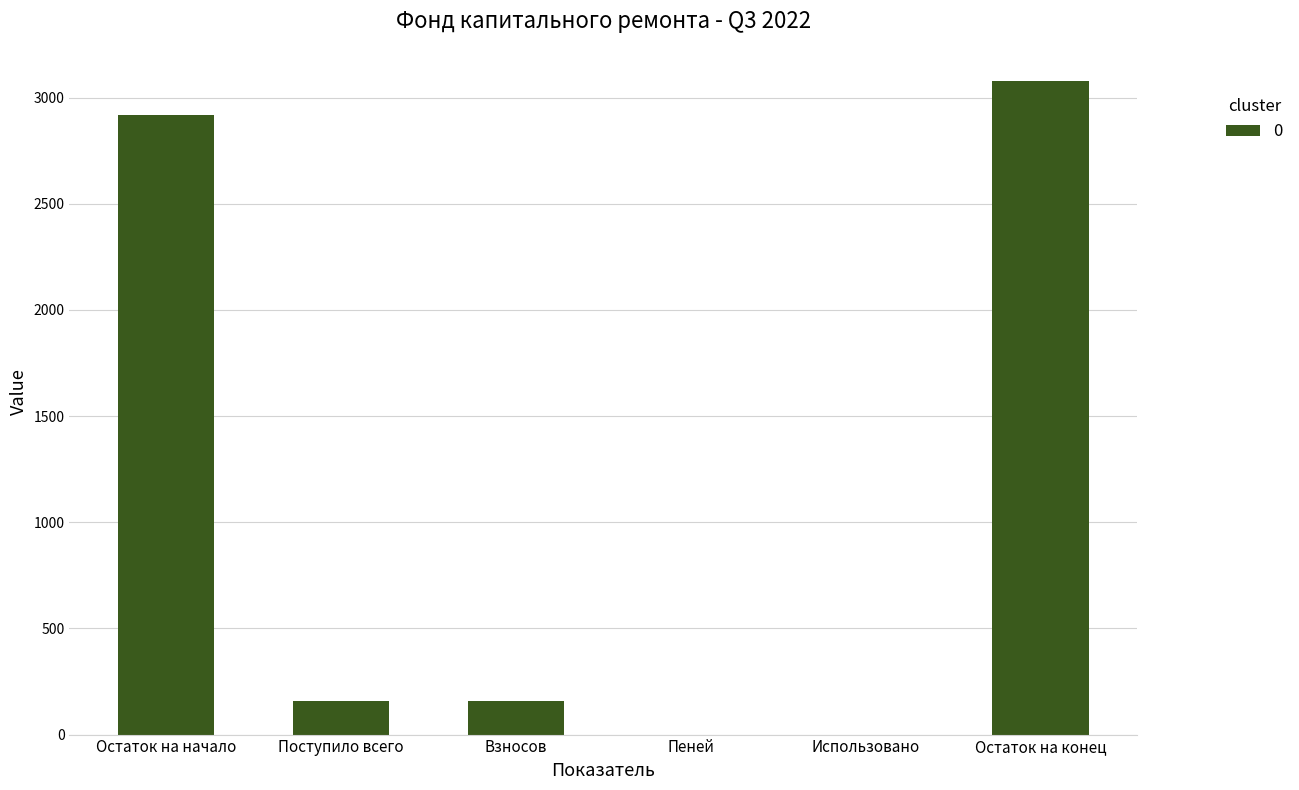

Between Остаток на начало and Использовано, which is larger?

Остаток на начало